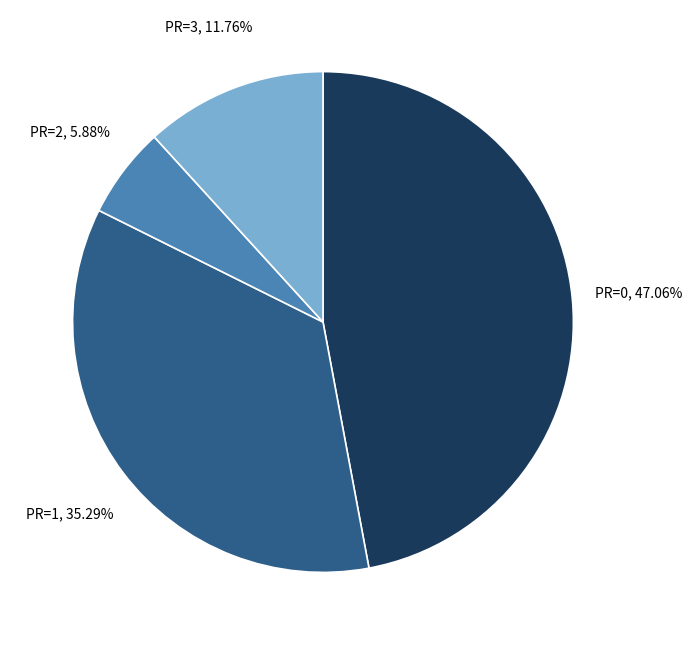

Which has a higher value, PR=0 or PR=2?

PR=0